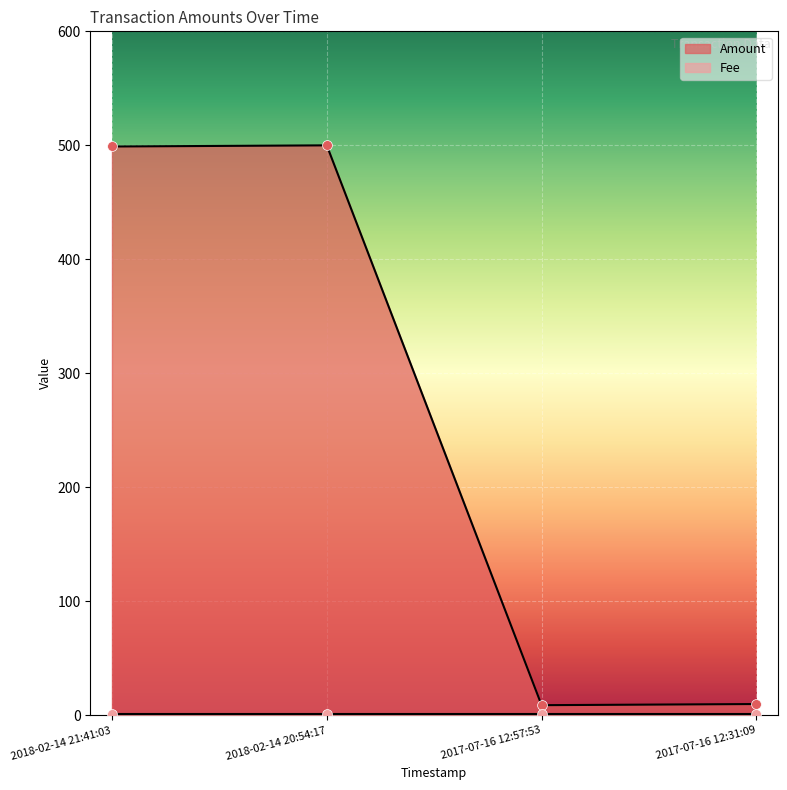

What is the change in value from 2018-02-14 20:54:17 to 2017-07-16 12:57:53?

-491